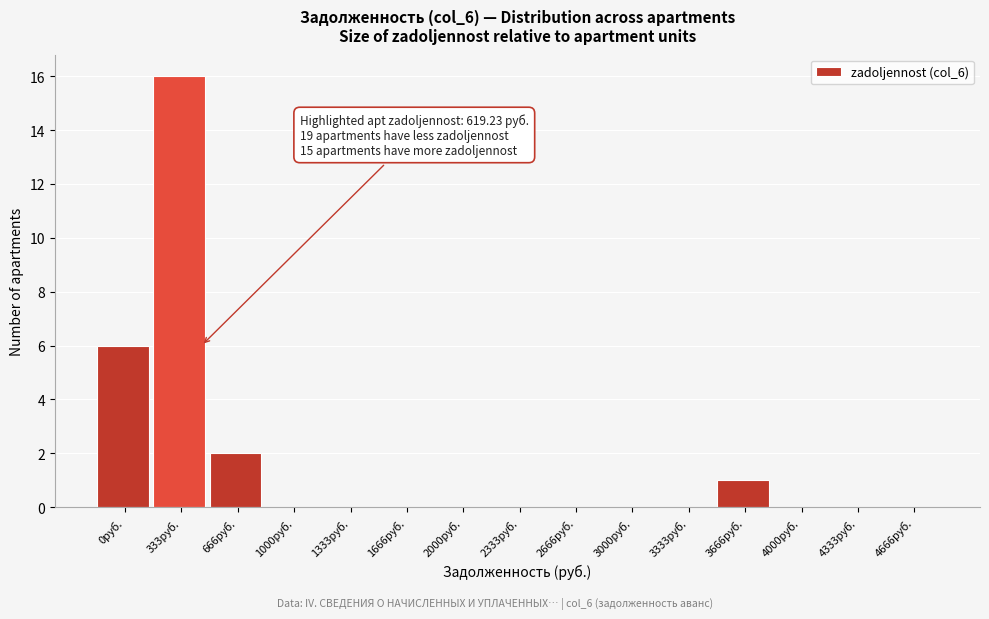

Reading left to right, extract all data points from this chart.

0руб.=6	333руб.=16	666руб.=2	1000руб.=0	1333руб.=0	1666руб.=0	2000руб.=0	2333руб.=0	2666руб.=0	3000руб.=0	3333руб.=0	3666руб.=1	4000руб.=0	4333руб.=0	4666руб.=0